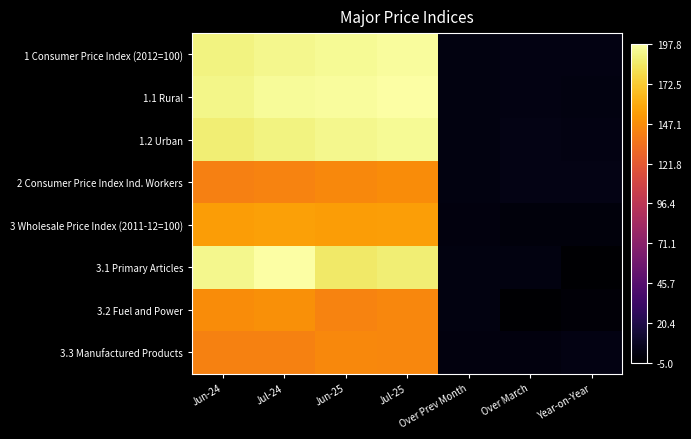

How many categories are shown in the chart?

7